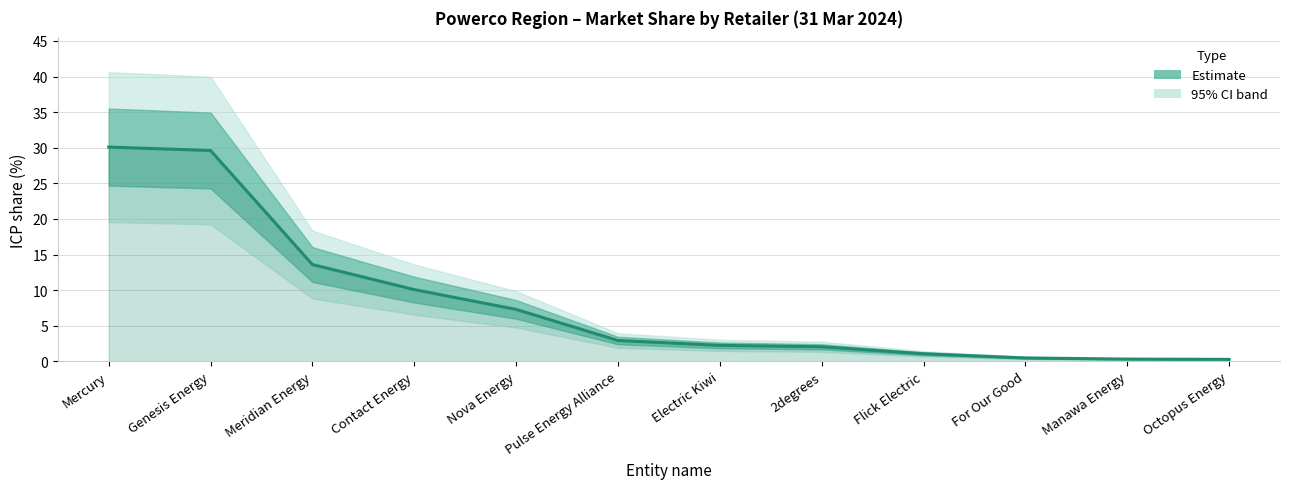

The chart shows a value of 2.0 at 2degrees. True or false?

True